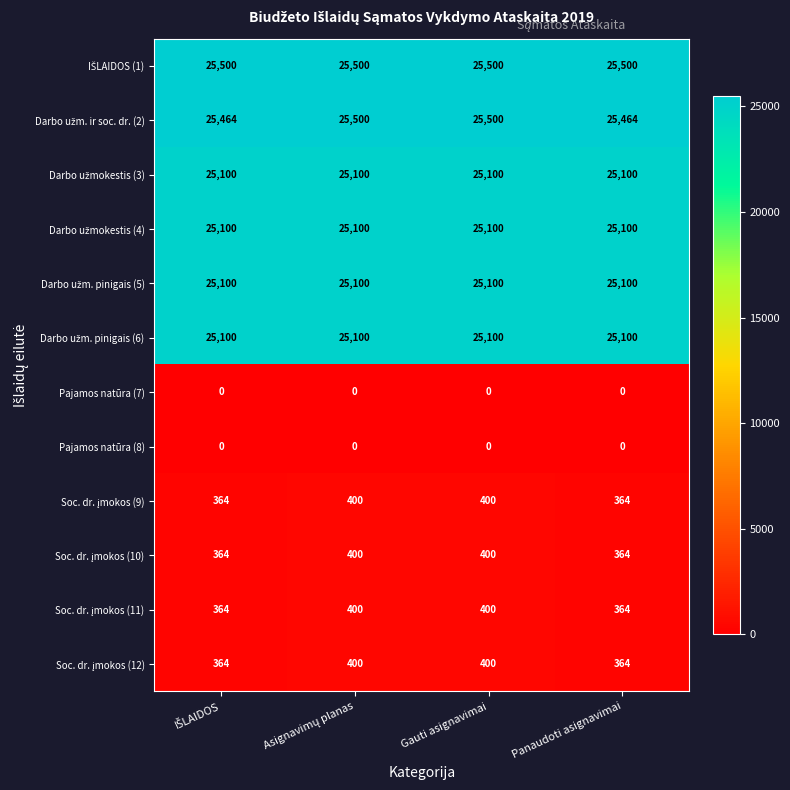

What is the difference between the highest and lowest values at Gauti asignavimai?

25500